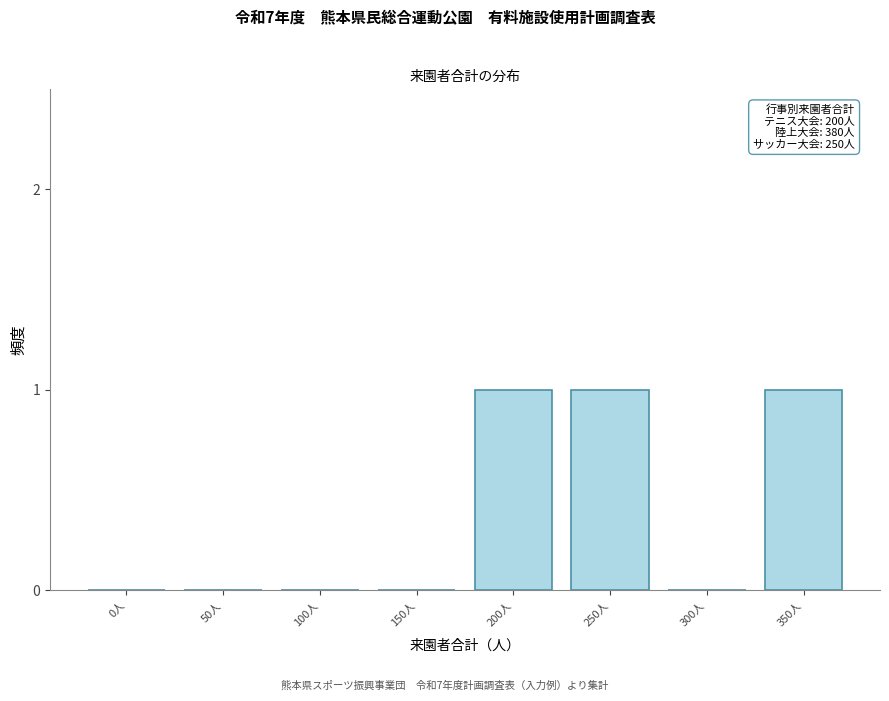

Reading left to right, transcribe all the data shown in this chart.

0人=0	50人=0	100人=0	150人=0	200人=1	250人=1	300人=0	350人=1